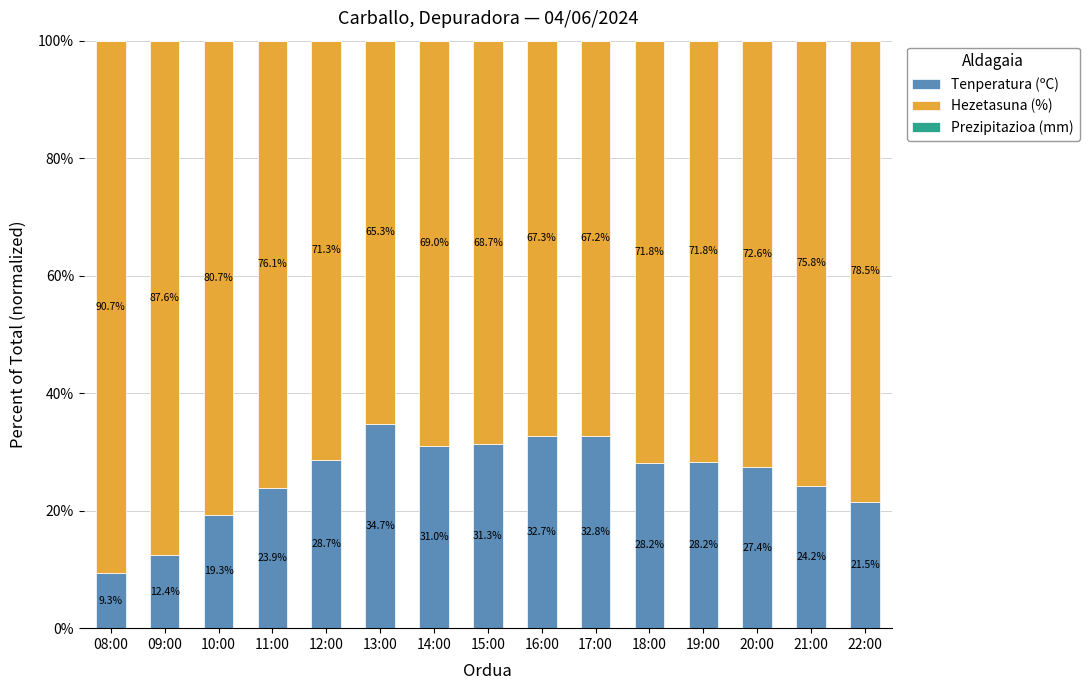

What is the difference between the Tenperatura (ºC) values at 18:00 and 22:00?

6.7